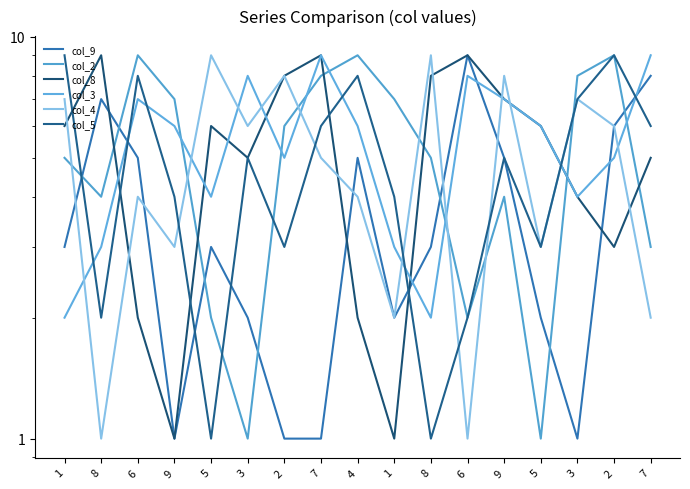

Which series ends up on top after the final intersection of col_2 and col_3?

col_3